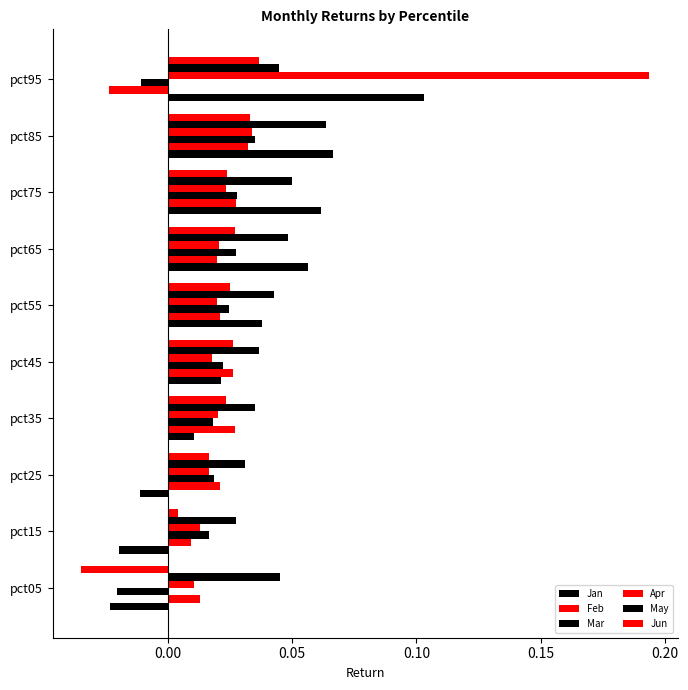

What is the difference between the maximum and second lowest values in the Jan series?

0.1